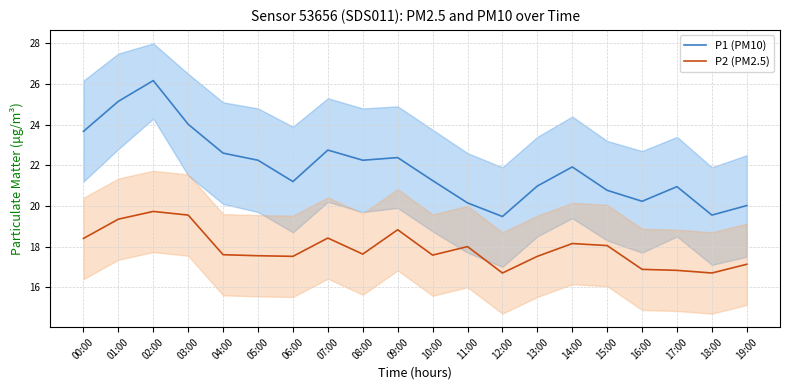

Reading left to right, transcribe all the data shown in this chart.

P1 (PM10): 00:00=23.7	01:00=25.1	02:00=26.2	03:00=24.0	04:00=22.6	05:00=22.2	06:00=21.2	07:00=22.8	08:00=22.2	09:00=22.4	10:00=21.2	11:00=20.1	12:00=19.5	13:00=21.0	14:00=21.9	15:00=20.8	16:00=20.2	17:00=20.9	18:00=19.6	19:00=20.0
P2 (PM2.5): 00:00=18.4	01:00=19.4	02:00=19.7	03:00=19.6	04:00=17.6	05:00=17.6	06:00=17.5	07:00=18.4	08:00=17.6	09:00=18.8	10:00=17.6	11:00=18.0	12:00=16.7	13:00=17.5	14:00=18.1	15:00=18.1	16:00=16.9	17:00=16.8	18:00=16.7	19:00=17.1